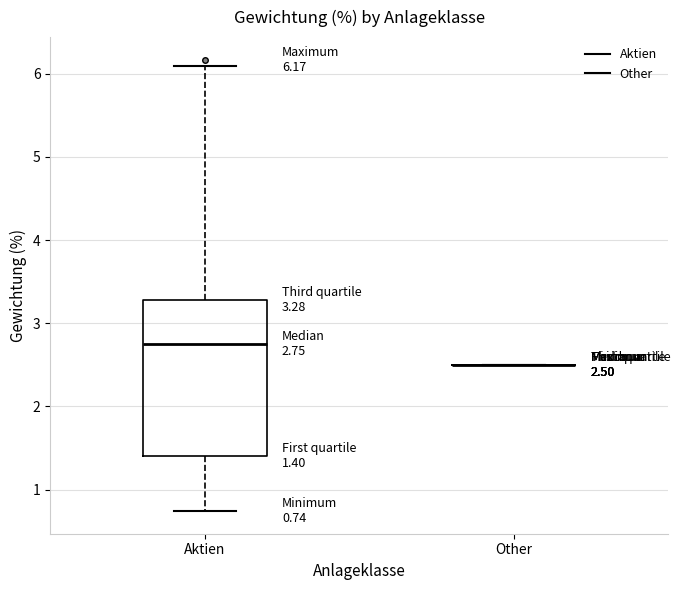

Comparing the boxes themselves (not the whiskers), which one is the tallest?

Aktien